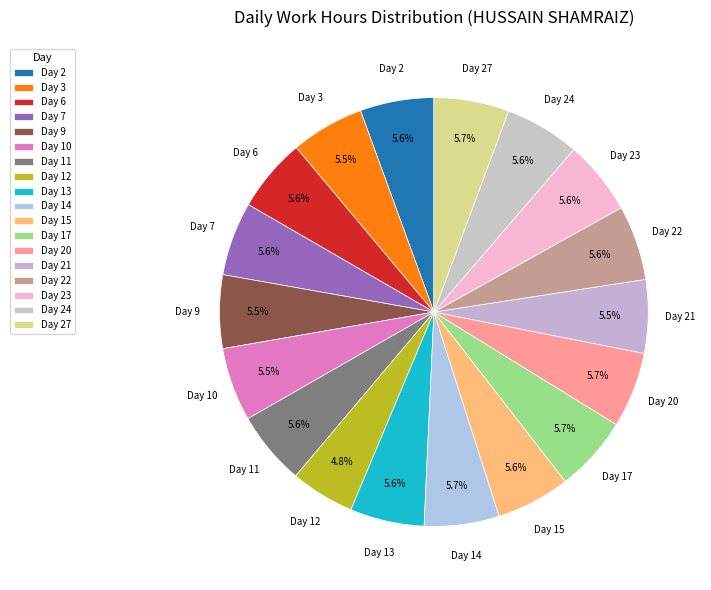

Count the number of slices in the pie.

18